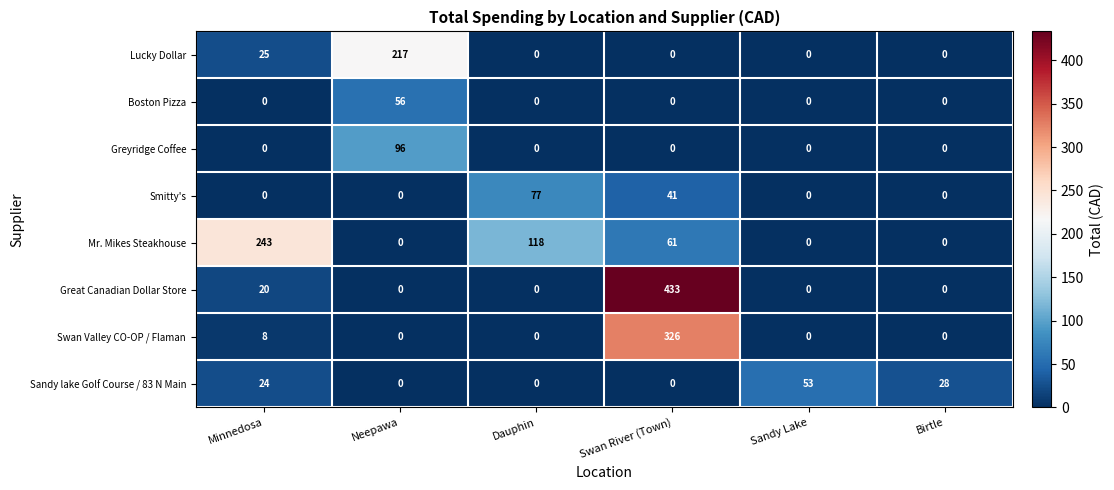

Which series has the largest total across all categories?

Great Canadian Dollar Store